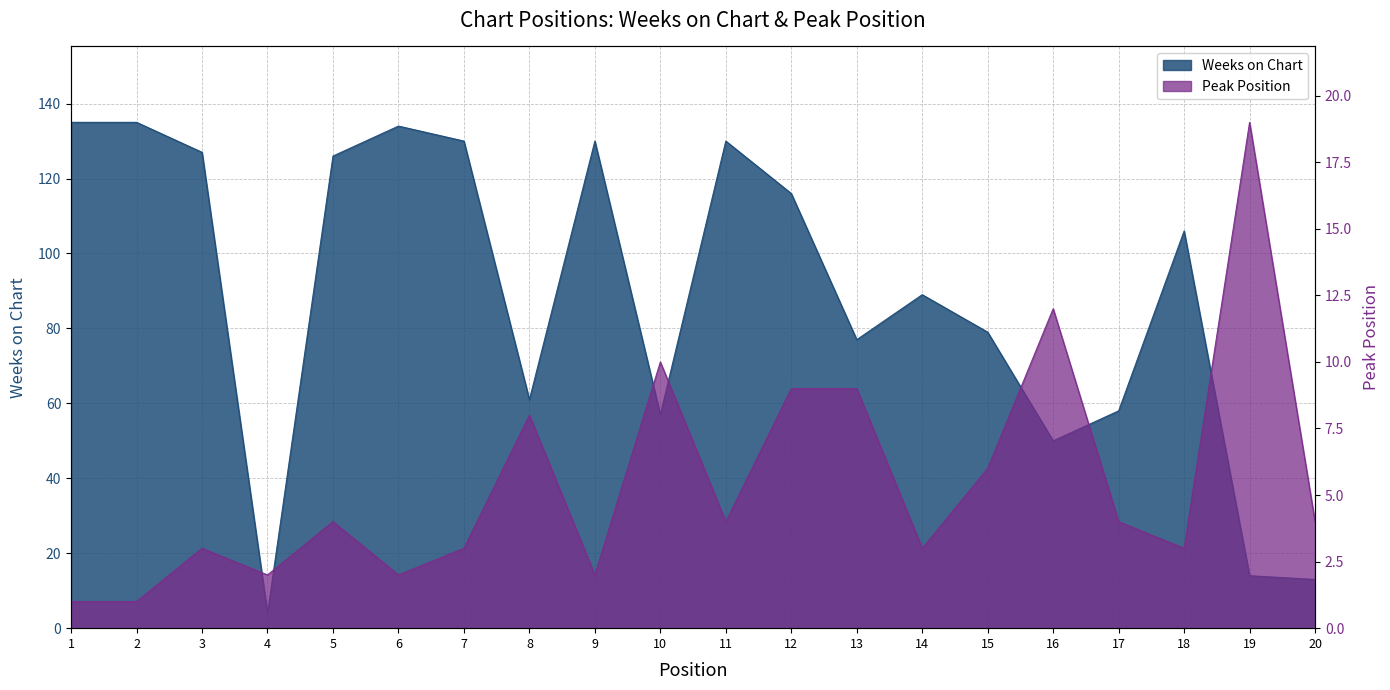

What is the average value of the Weeks on Chart series?

89